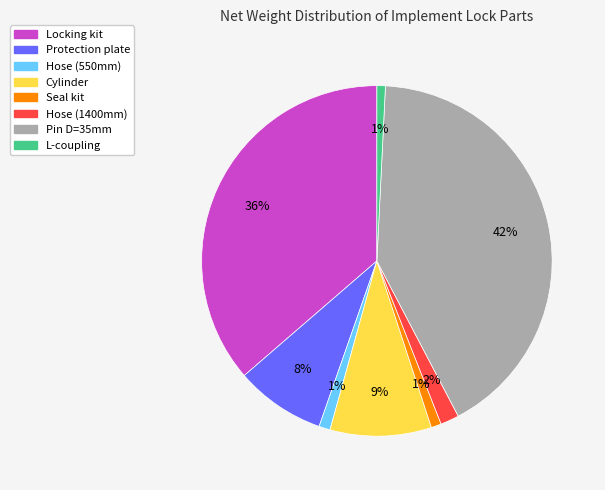

To the nearest percent, what percentage of the pie is L-coupling?

1%